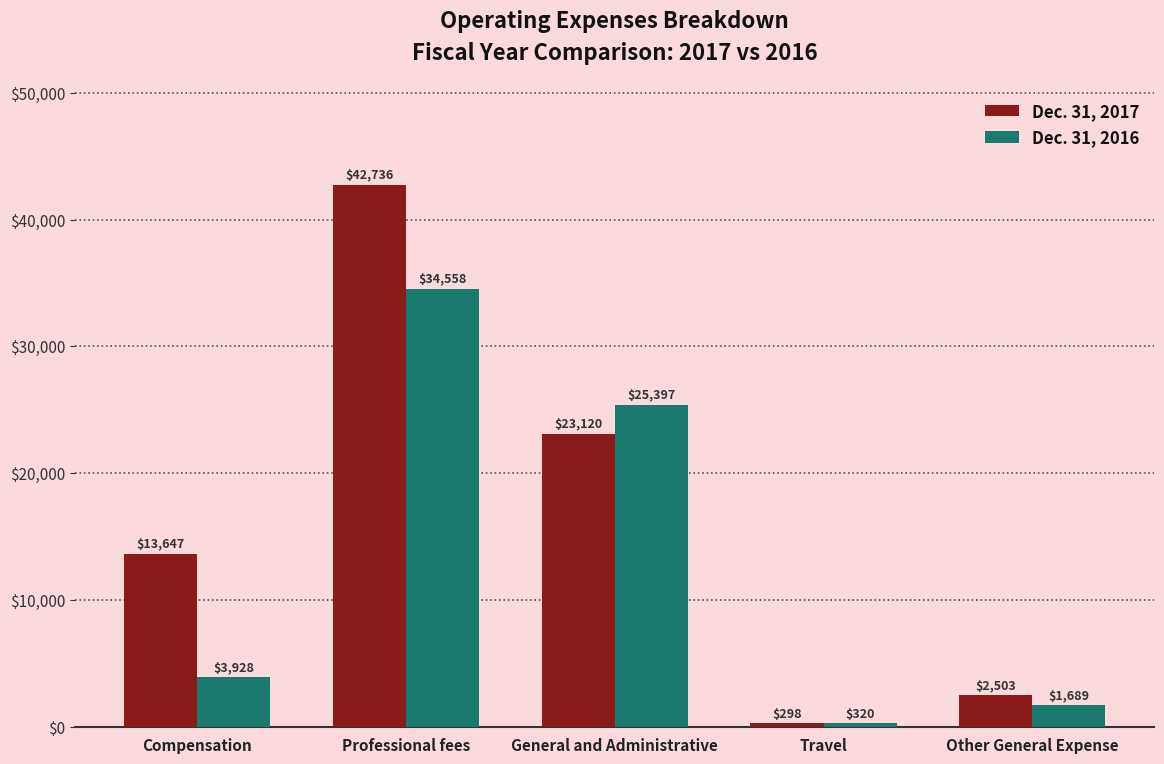

What is the difference between the Dec. 31, 2016 values at Travel and Other General Expense?

1369